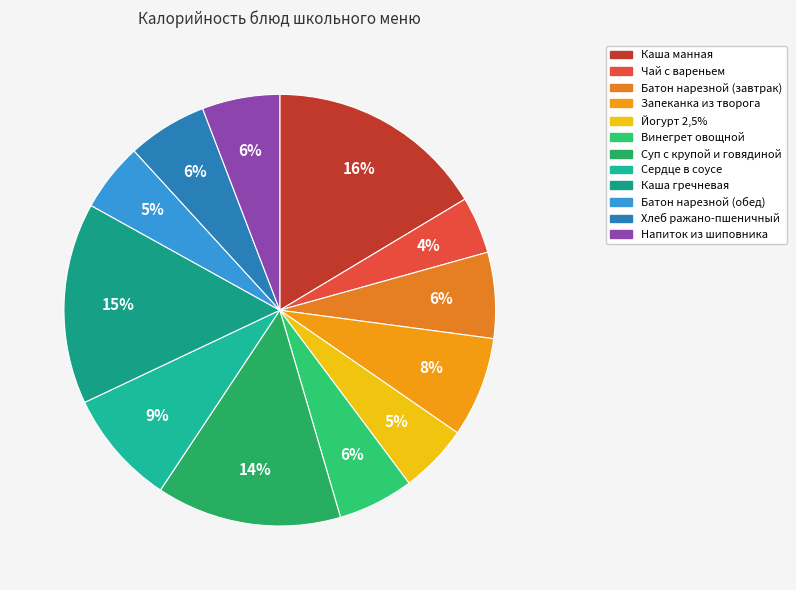

Does Сердце в соусе account for over 50% of the chart?

No